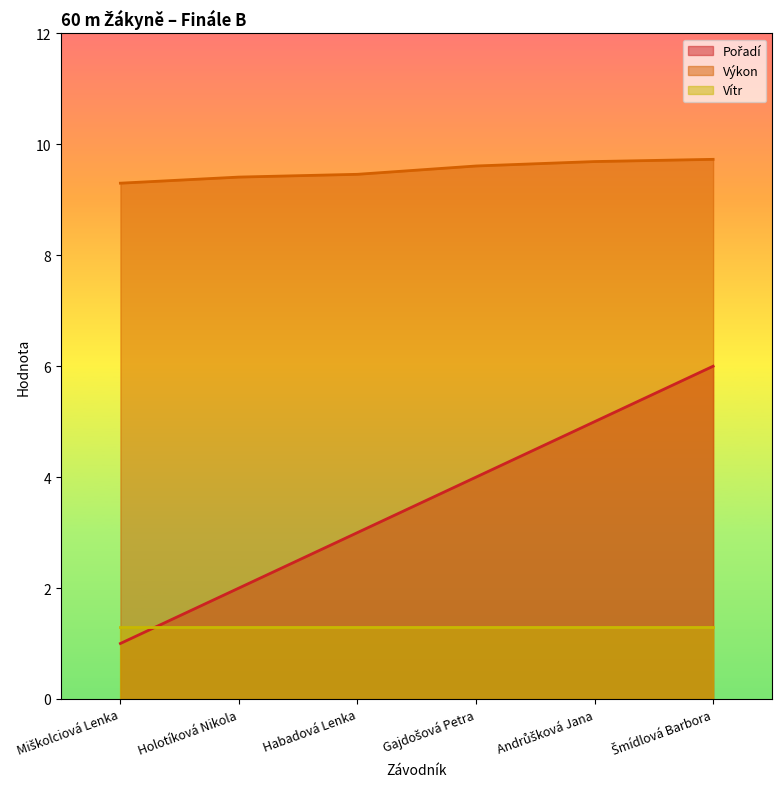

The value of Pořadí at Habadová Lenka is 3.0. True or false?

True